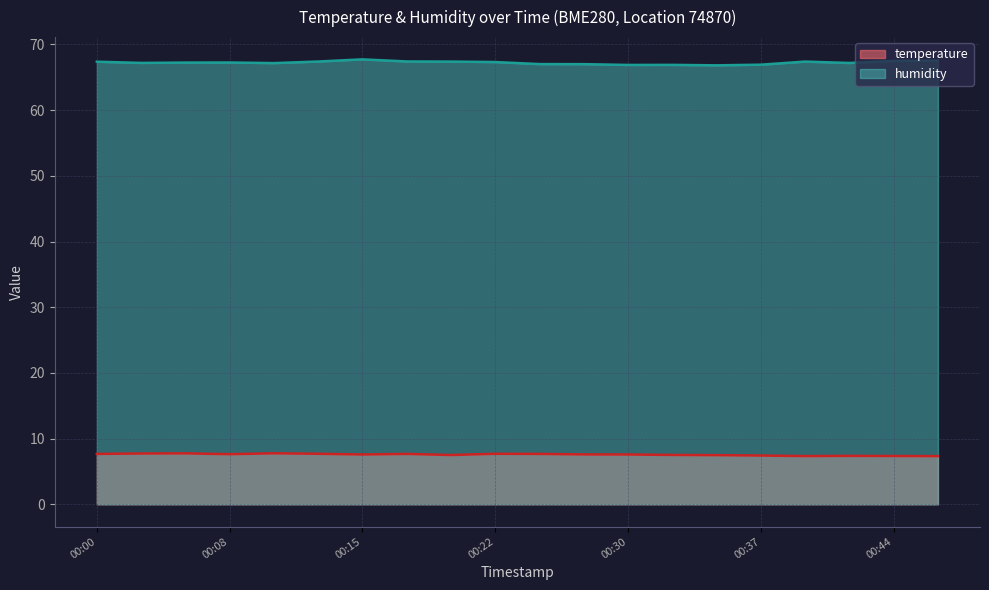

Reading left to right, list all the values displayed in this chart.

temperature: 00:00=7.7	00:03=7.7	00:05=7.8	00:08=7.6	00:10=7.8	00:12=7.7	00:15=7.6	00:17=7.7	00:20=7.5	00:22=7.7	00:25=7.7	00:27=7.6	00:30=7.6	00:32=7.5	00:35=7.5	00:37=7.4	00:40=7.3	00:42=7.4	00:44=7.3	00:47=7.3
humidity: 00:00=67.4	00:03=67.2	00:05=67.2	00:08=67.2	00:10=67.2	00:12=67.4	00:15=67.7	00:17=67.4	00:20=67.4	00:22=67.3	00:25=67.0	00:27=67.0	00:30=66.9	00:32=66.9	00:35=66.8	00:37=66.9	00:40=67.4	00:42=67.2	00:44=67.5	00:47=67.5